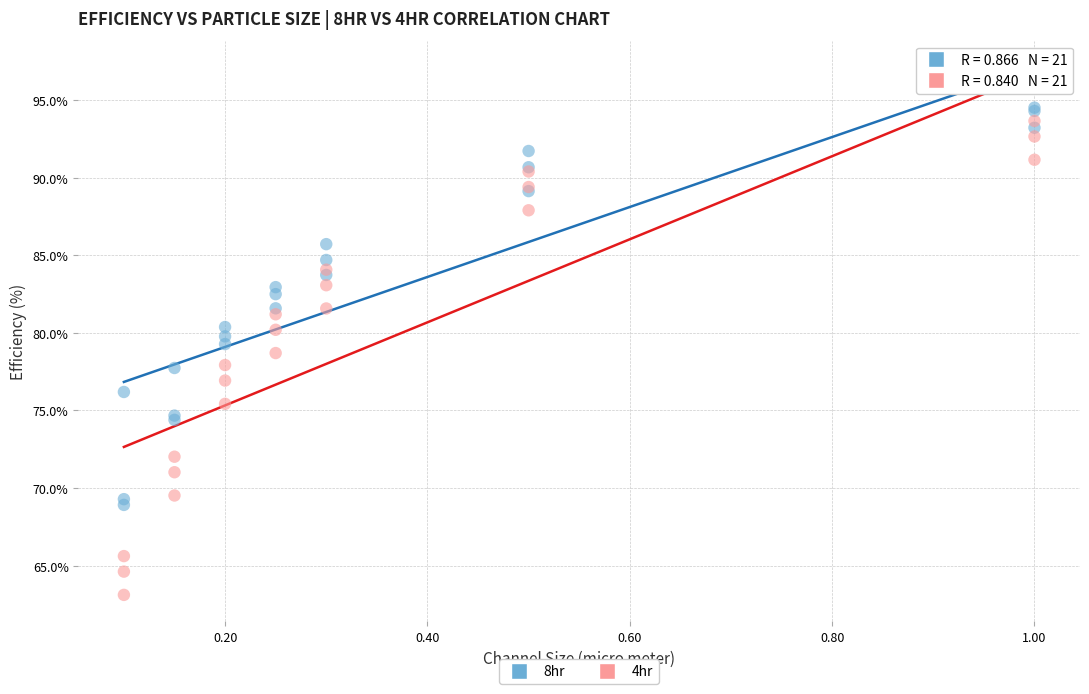

Which series reaches the maximum Y coordinate?

8hr